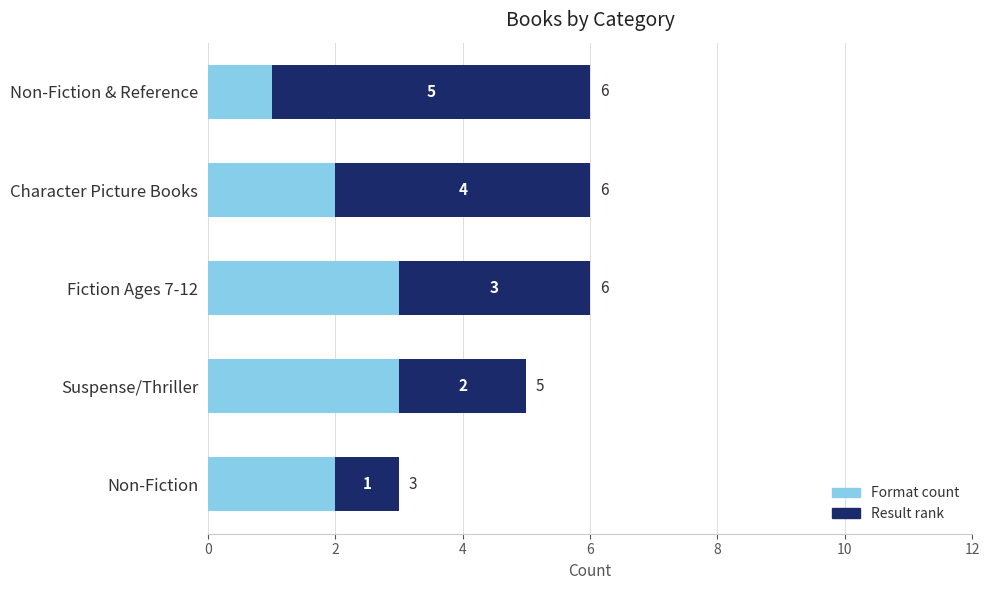

What is the total value across all series at Fiction Ages 7-12?

6